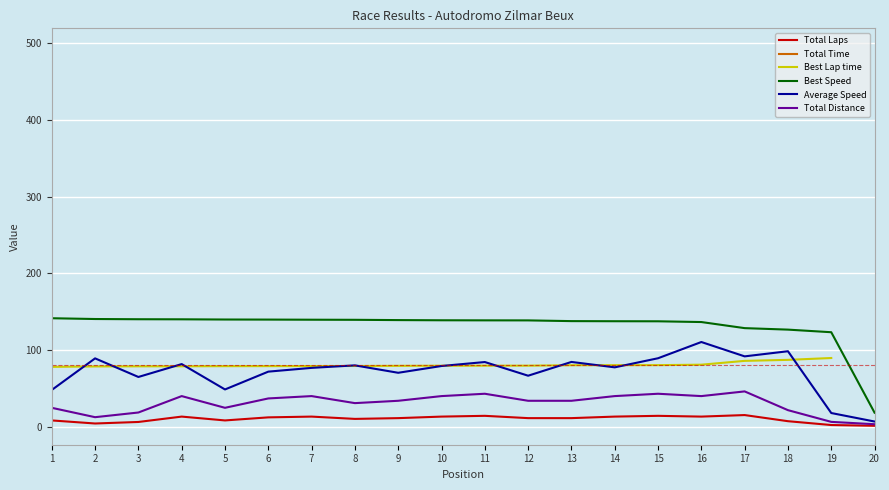

True or false: Best Speed and Total Laps cross at least once.

False